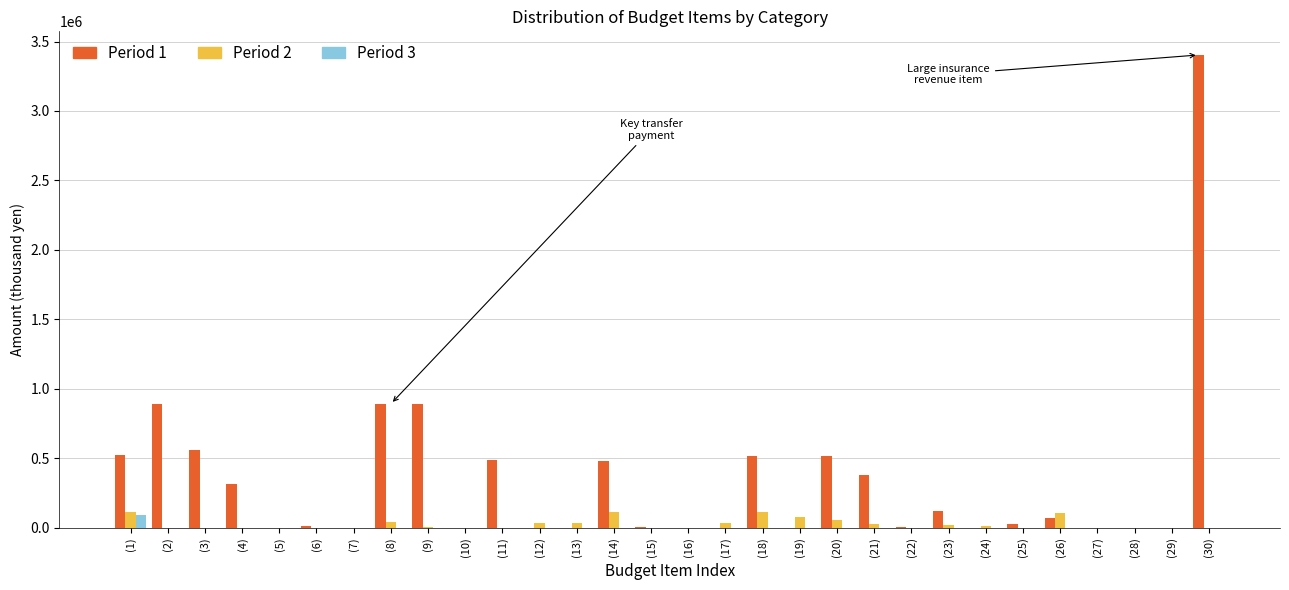

The value of Period 3 at (5) is 0. True or false?

True